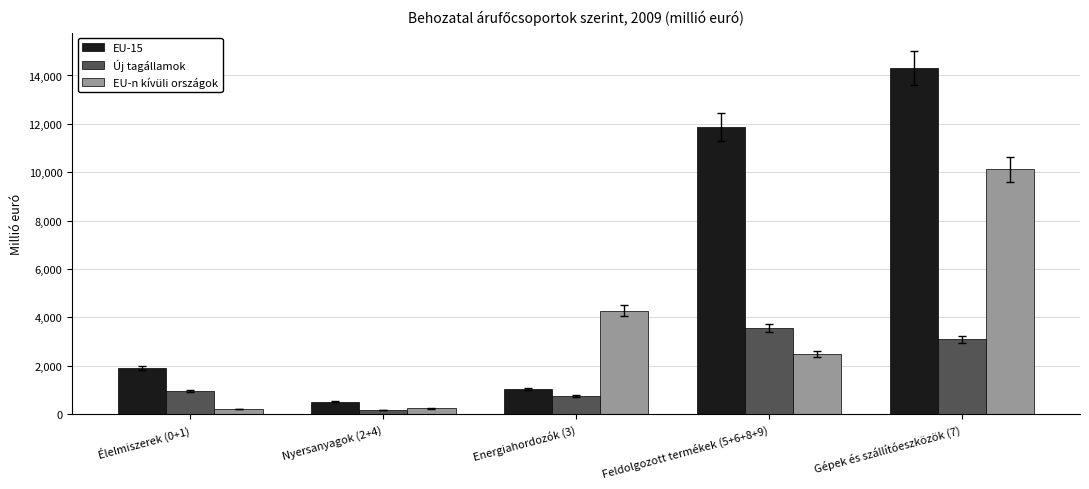

What is the lowest value of the EU-15 series?

512.4